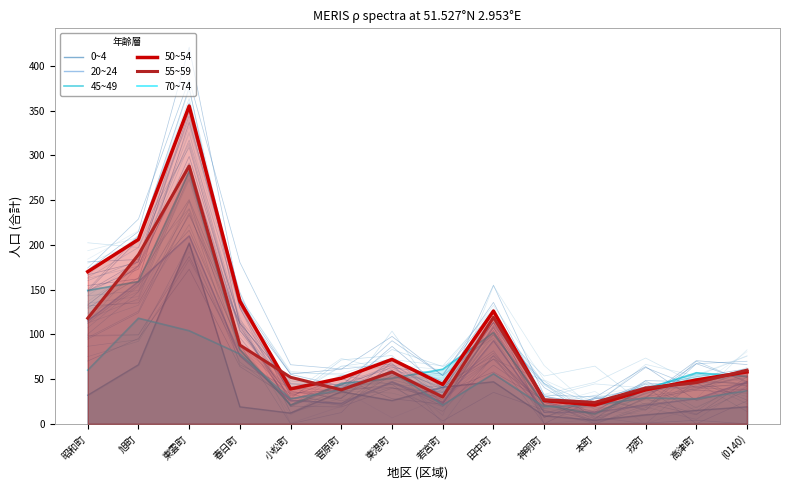

At which category does 0~4 reach its first local peak?

東雲町